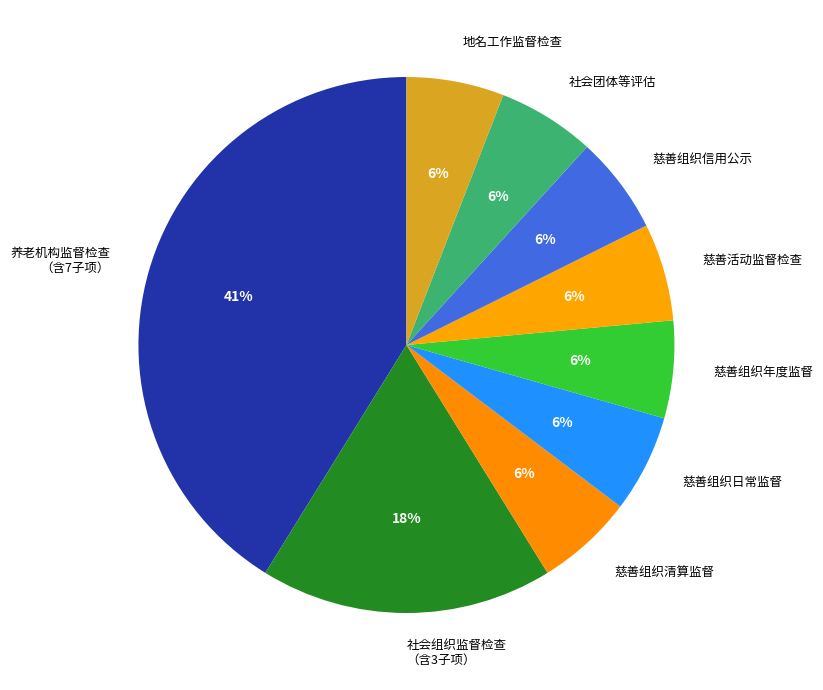

Count the number of slices in the pie.

9